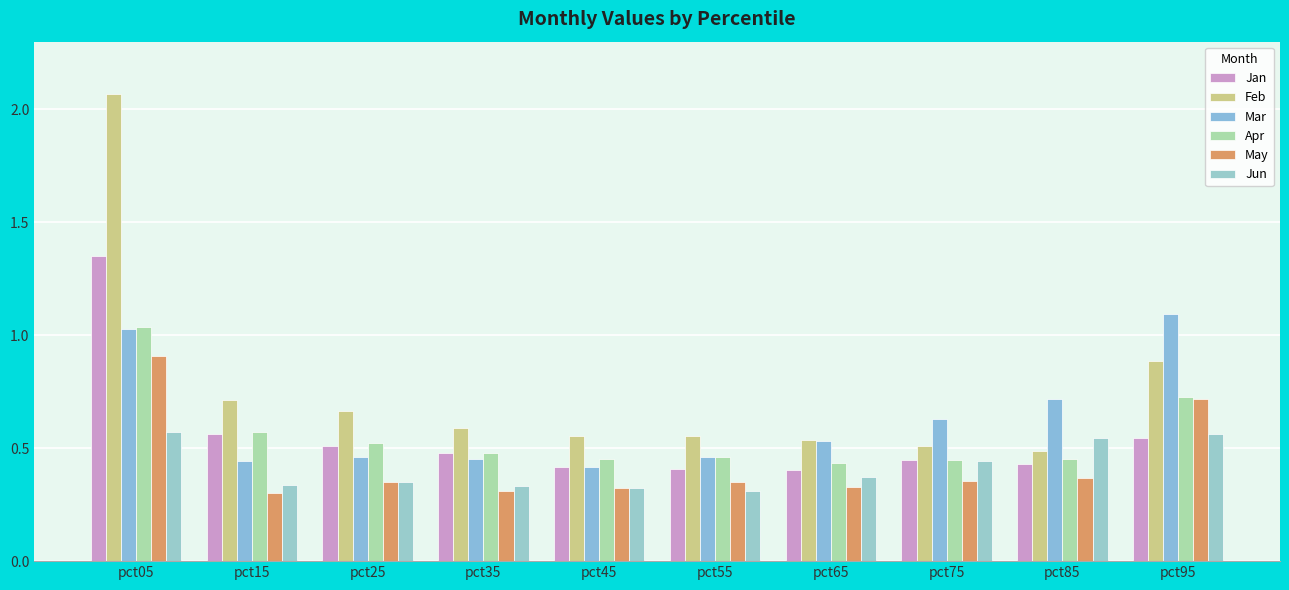

Between pct35 and pct95, which series saw the biggest shift?

Mar